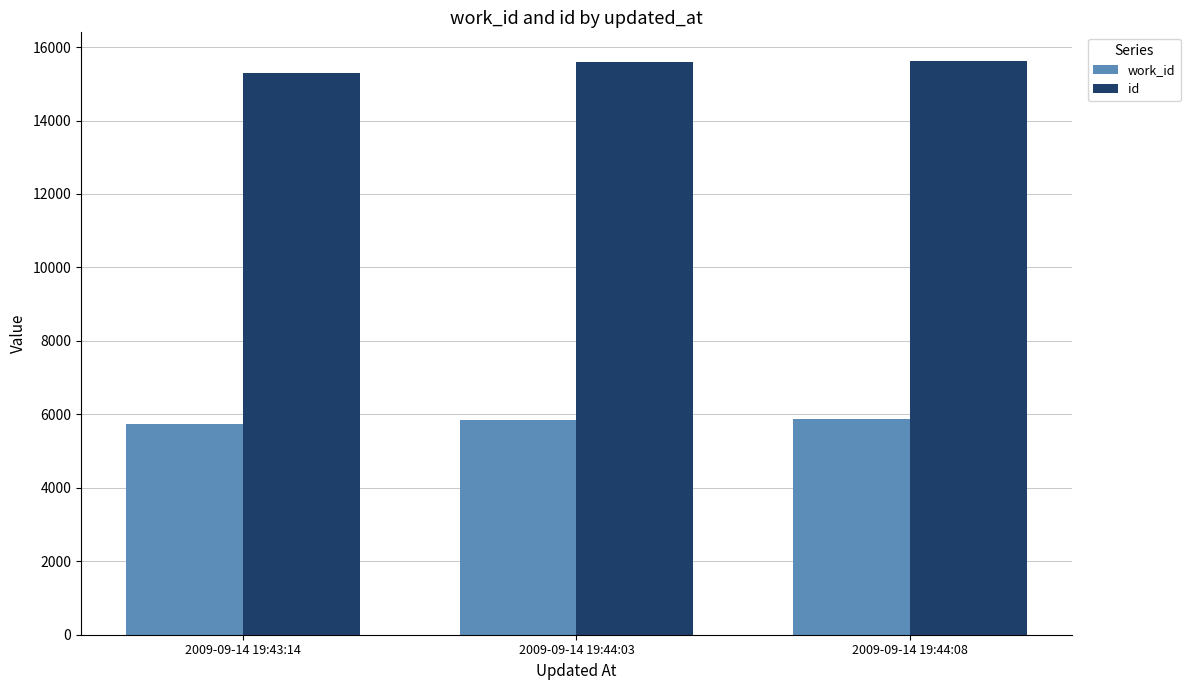

What is the spread (max minus min) of values at 2009-09-14 19:43:14?

9548